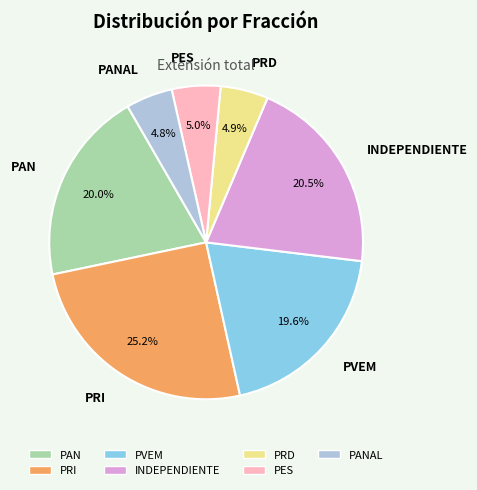

Is it true that PES is 5% of the pie?

True